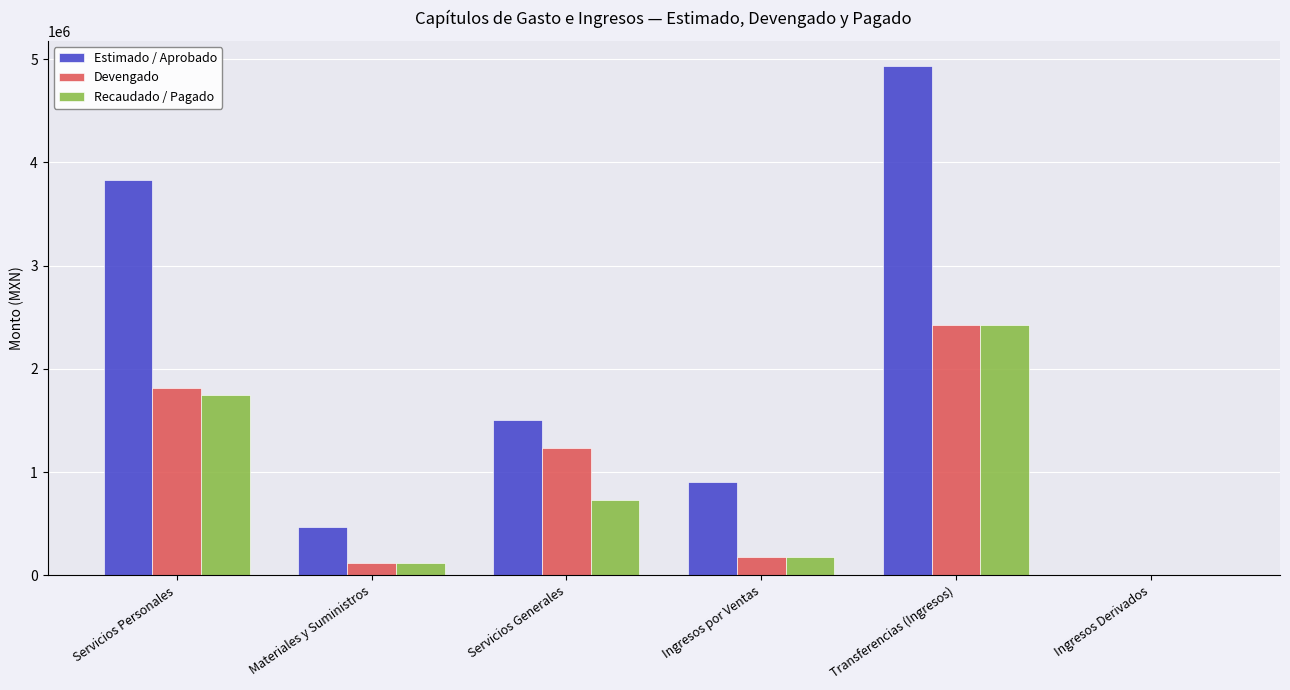

Is the value of Devengado at Servicios Generales greater than the value of Recaudado / Pagado at Ingresos Derivados?

Yes